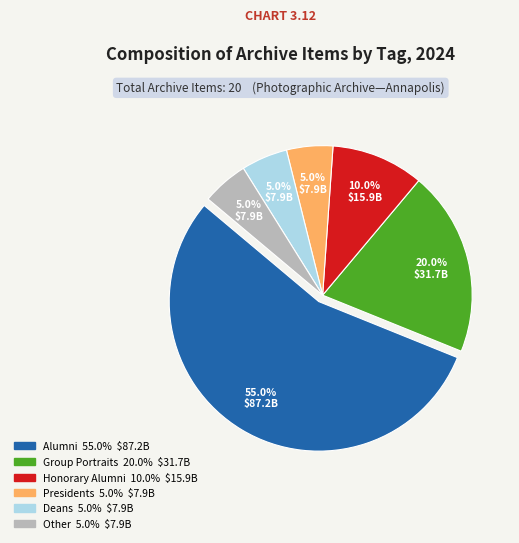

How much of the chart is everything except Presidents 5.0% $7.9B?

95.0%